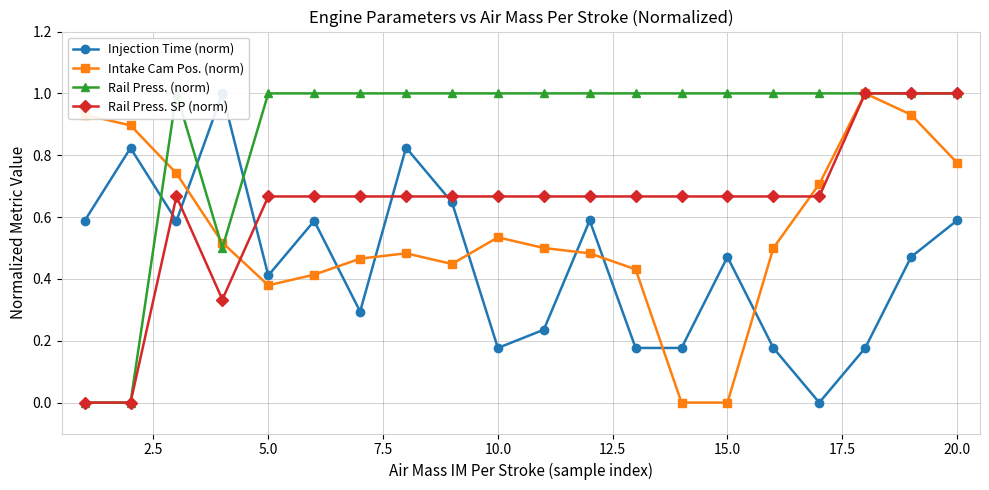

Does the chart display data point markers on the line(s)?

Yes